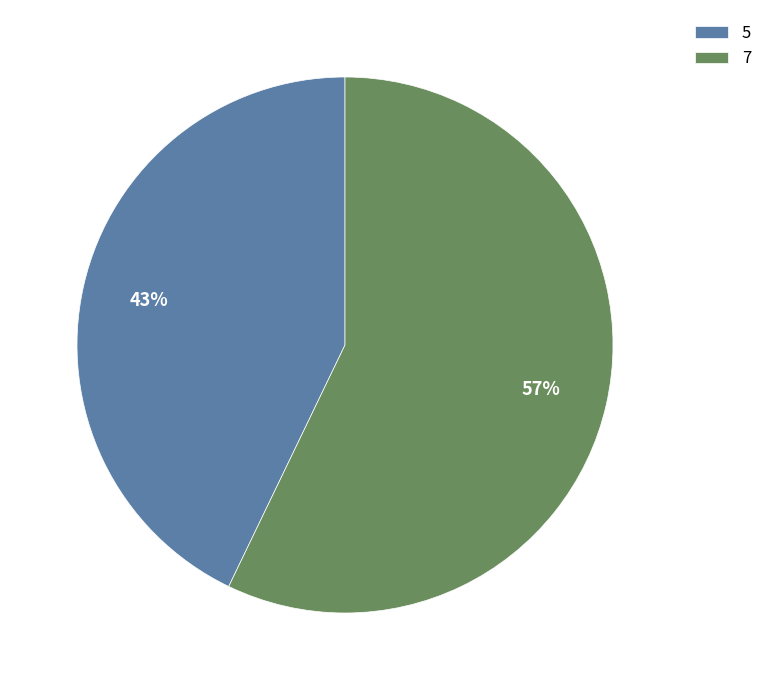

Is it true that 7 is 51% of the pie?

False